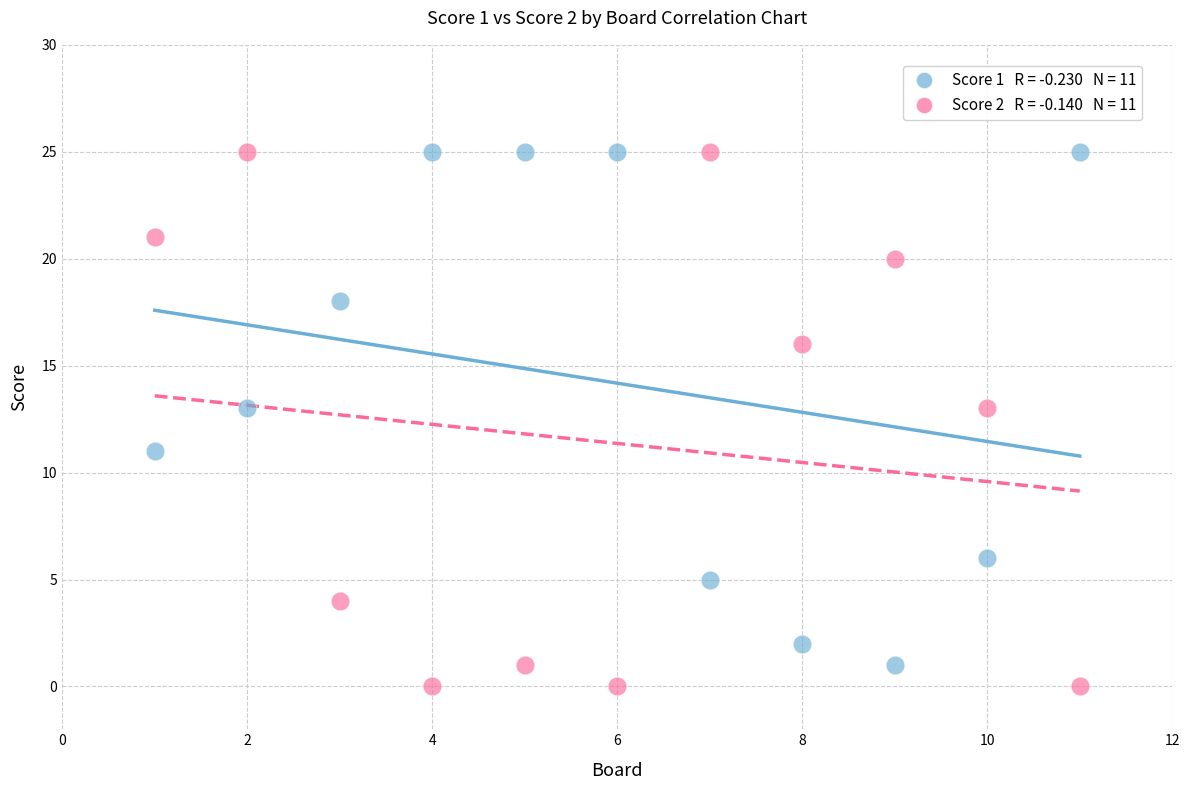

Across all data points, what is the range of X values (max minus min)?

10